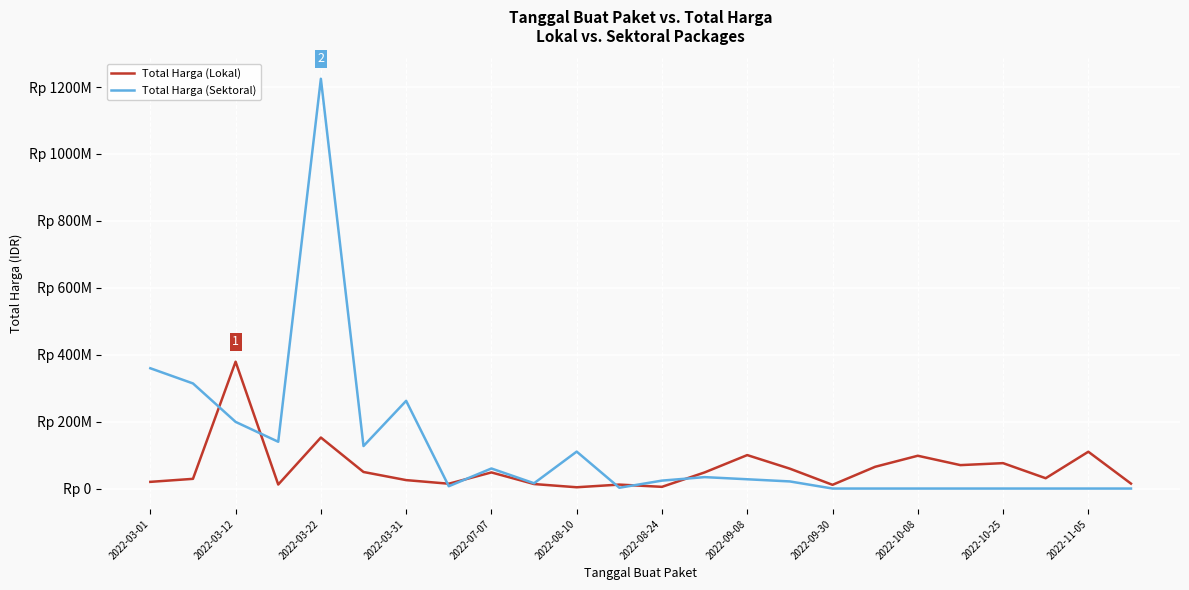

In Total Harga (Sektoral), how many points are lower than both neighbors (excluding endpoints)?

5